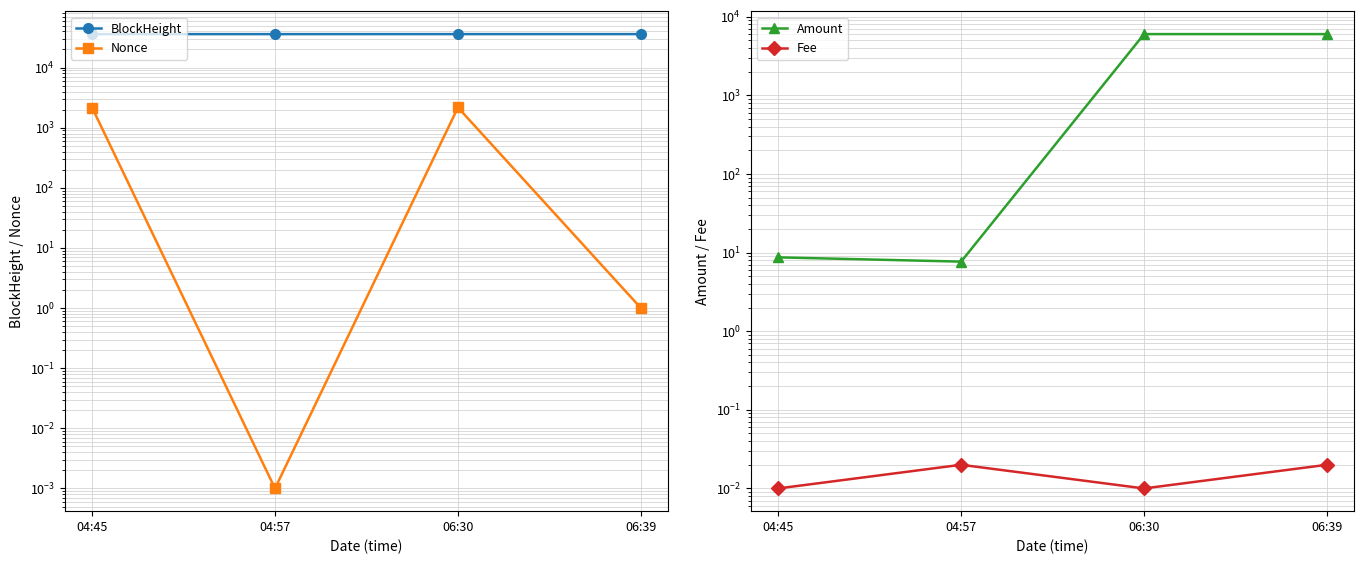

Is this an area chart (filled region under the line)?

No